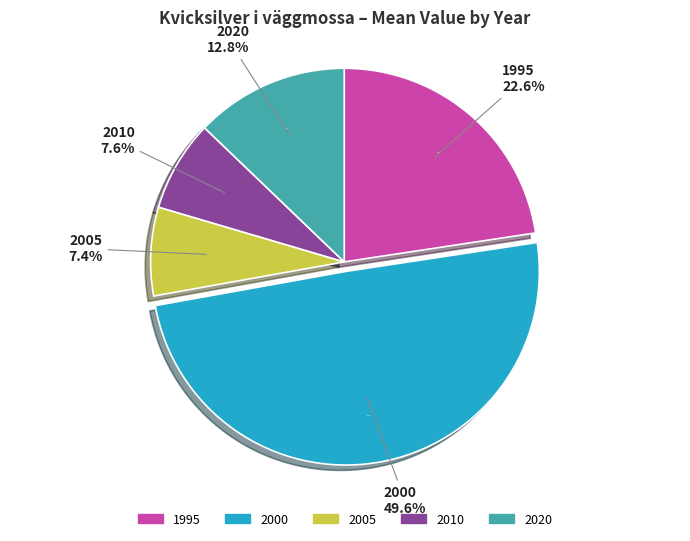

Combined, do 2000 and 2010 account for over 50%?

Yes